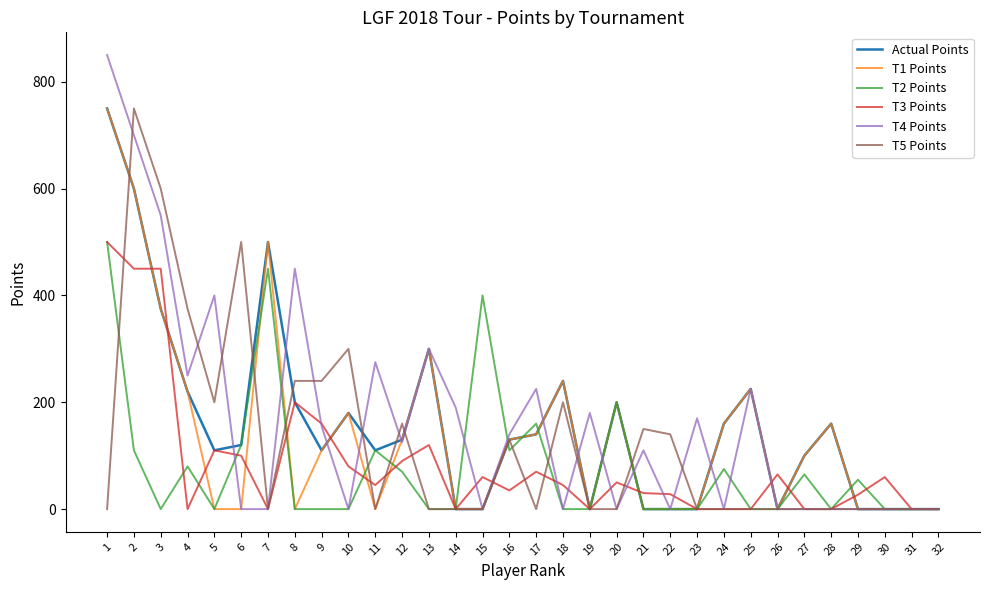

Does the chart have visible grid lines?

No